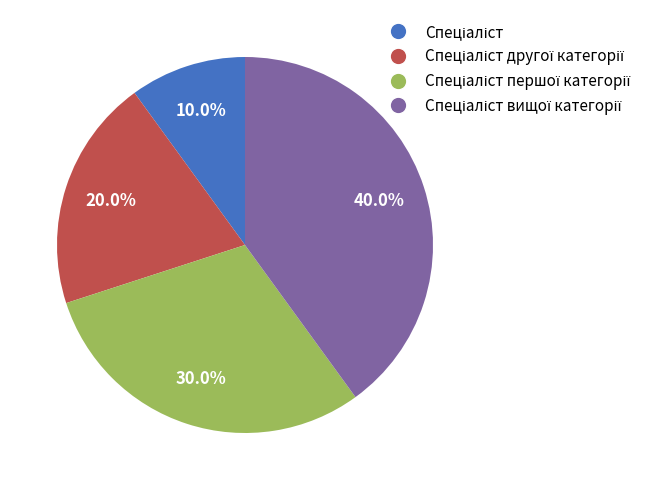

Does any single category account for the majority?

No